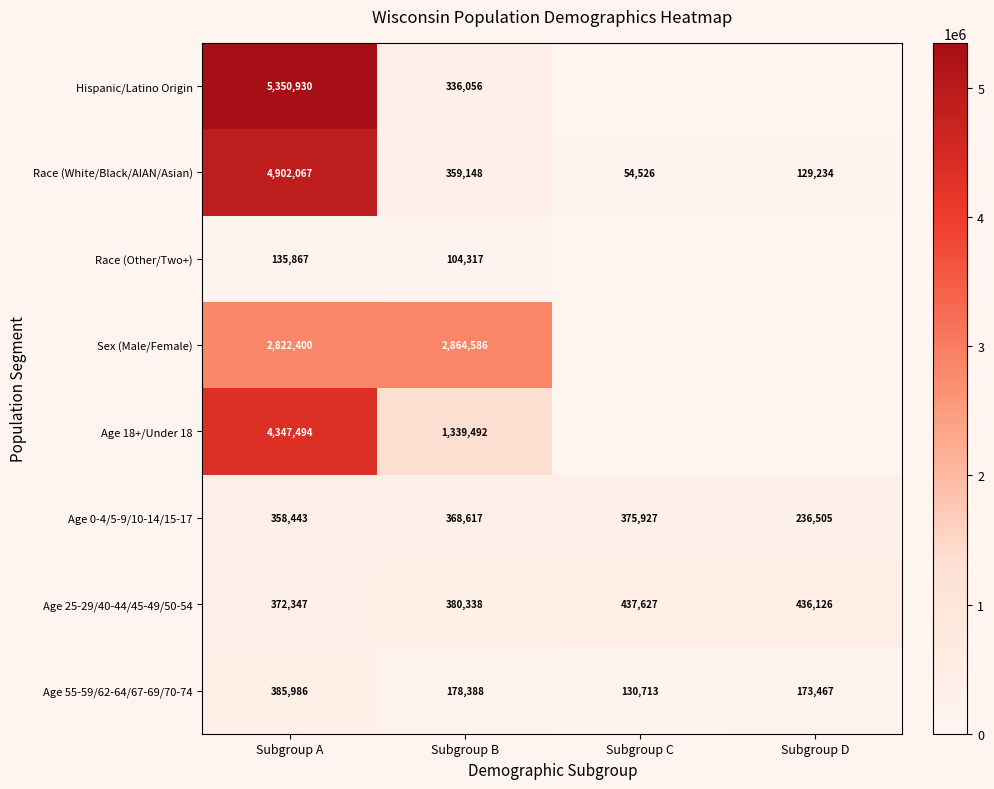

What is the maximum value for Age 0-4/5-9/10-14/15-17?

375927